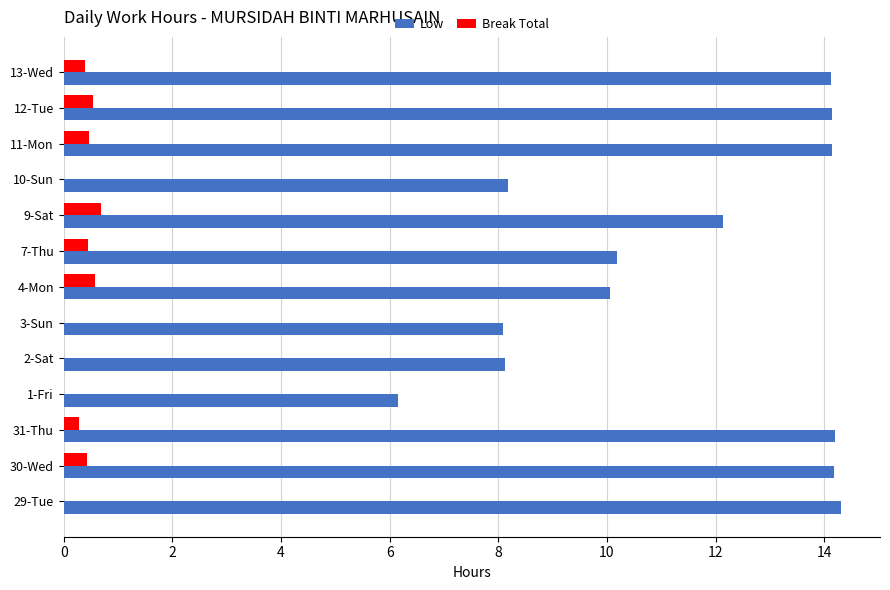

Between 31-Thu and 4-Mon, which series saw the biggest shift?

Low